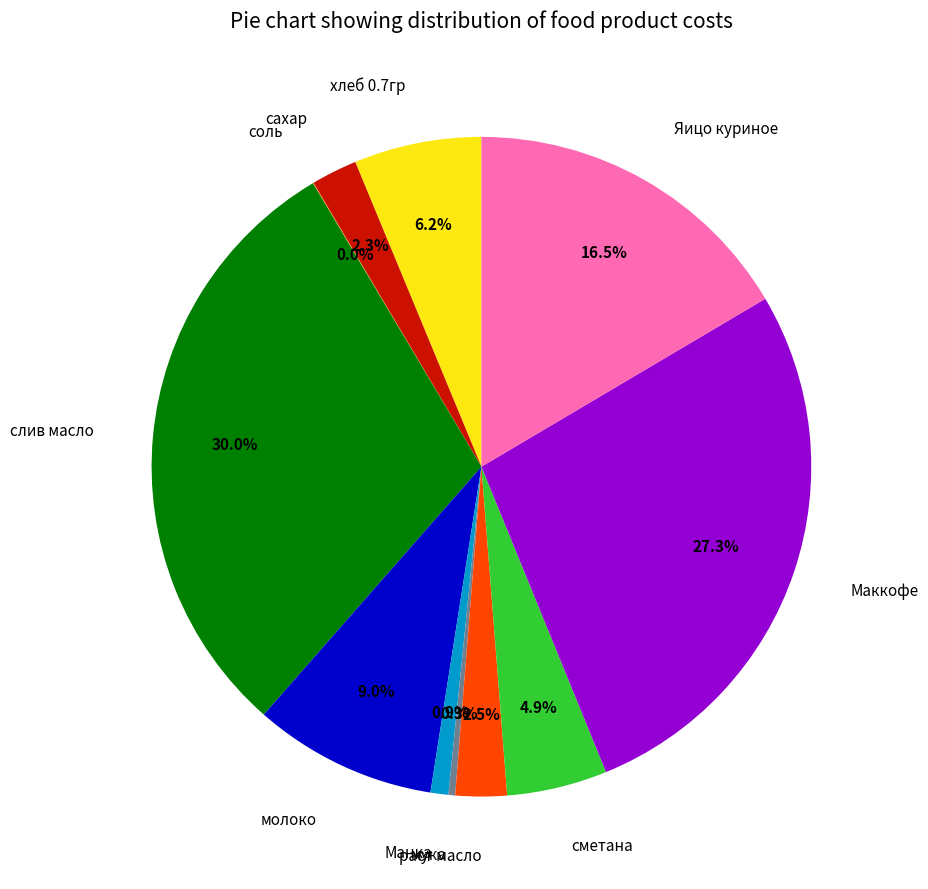

Does слив масло account for over 50% of the chart?

No